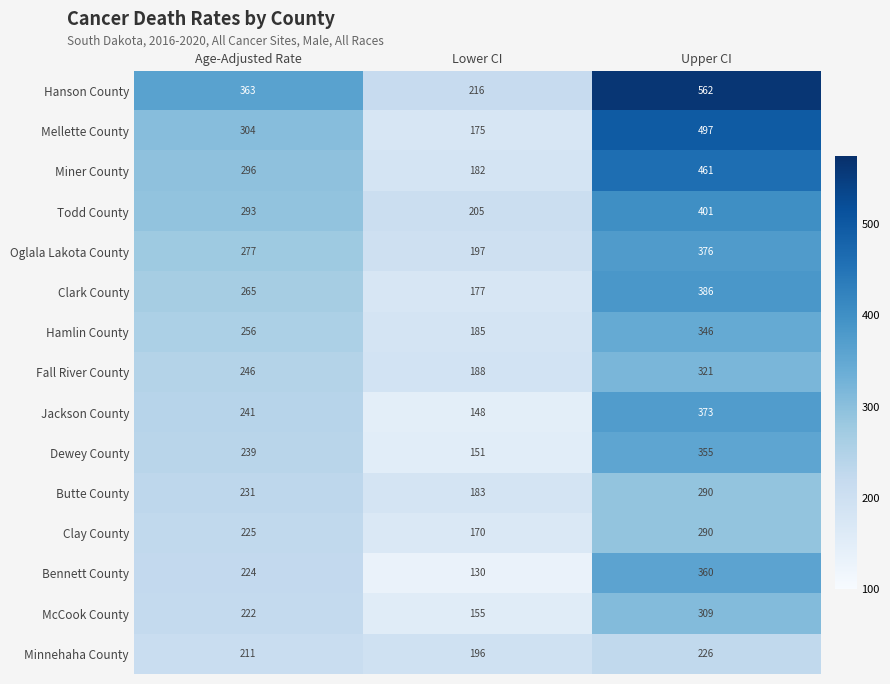

Which series changed the most between Age-Adjusted Rate and Lower CI?

Hanson County